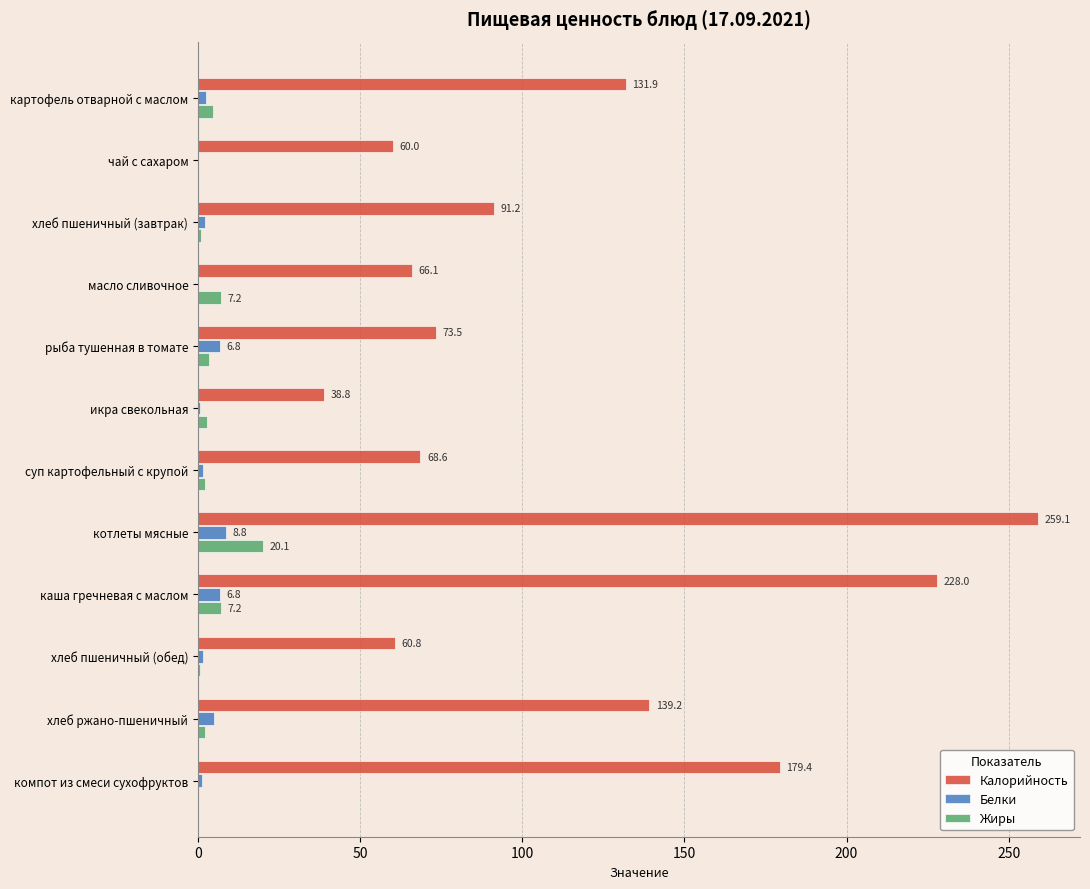

Which series changed the most between картофель отварной с маслом and каша гречневая с маслом?

Калорийность